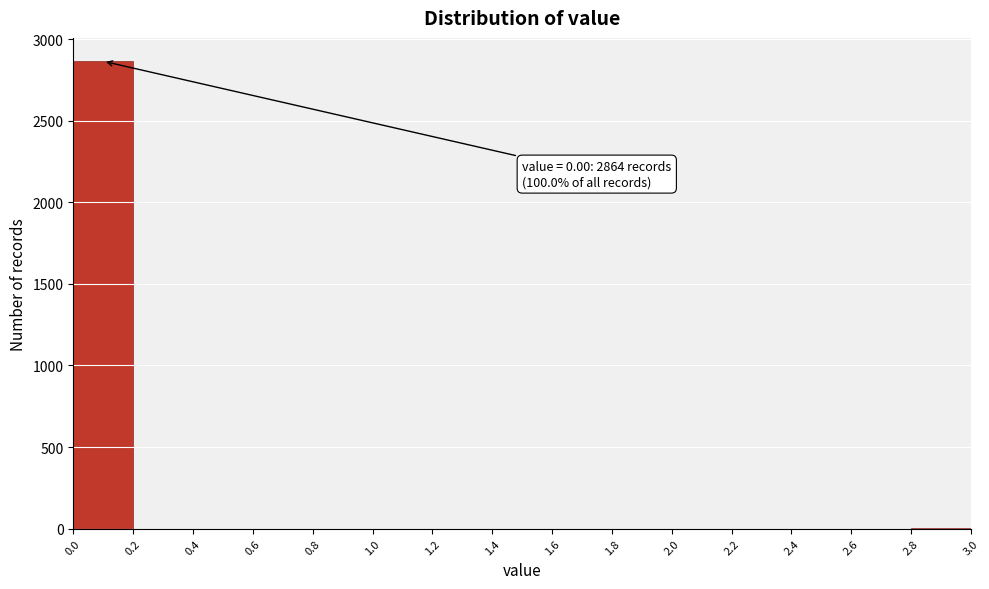

Over which range of the x-axis is the bar tallest?

0.0 to 0.2